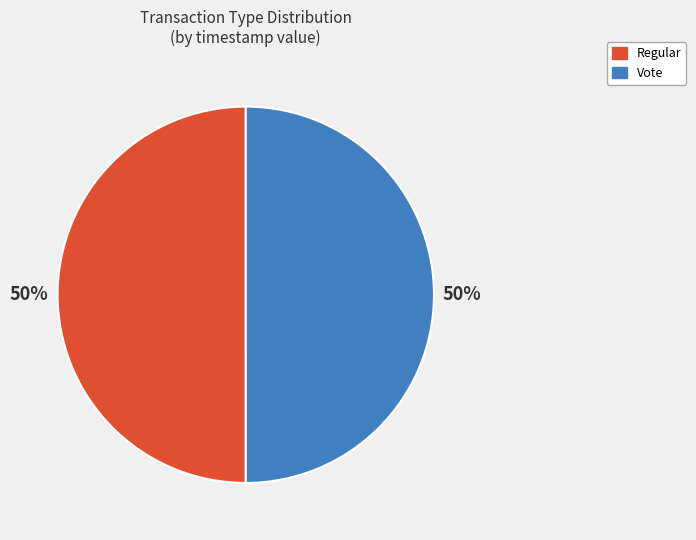

The Regular slice represents 50% of the pie. True or false?

True